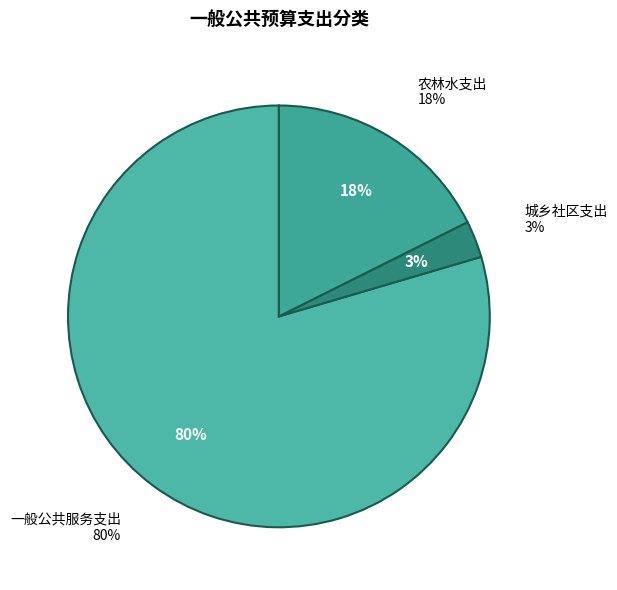

Count the number of slices in the pie.

3